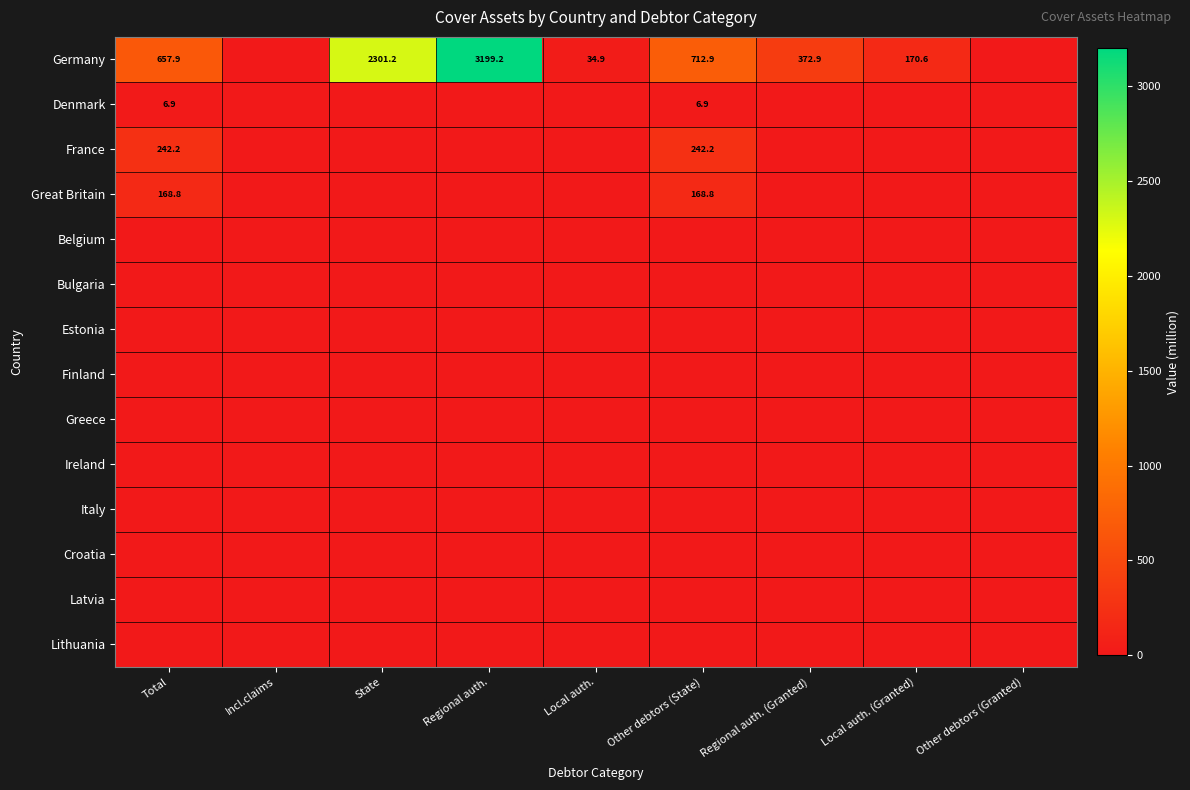

How many distinct data groups are displayed?

14